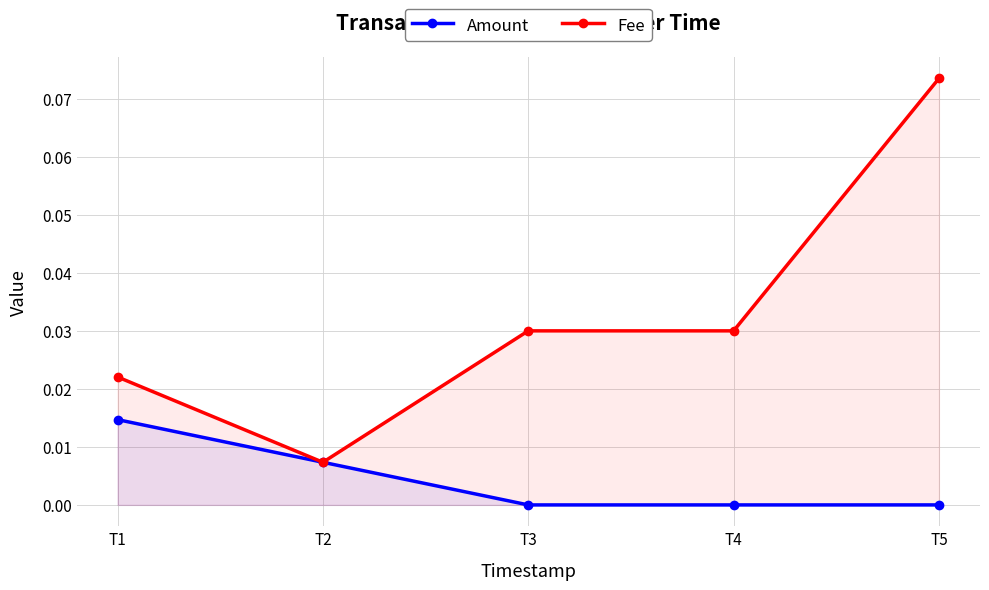

Reading left to right, what are all the values shown in this chart?

Amount: 0.0	0.0	0.0	0.0	0.0
Fee: 0.0	0.0	0.0	0.0	0.1